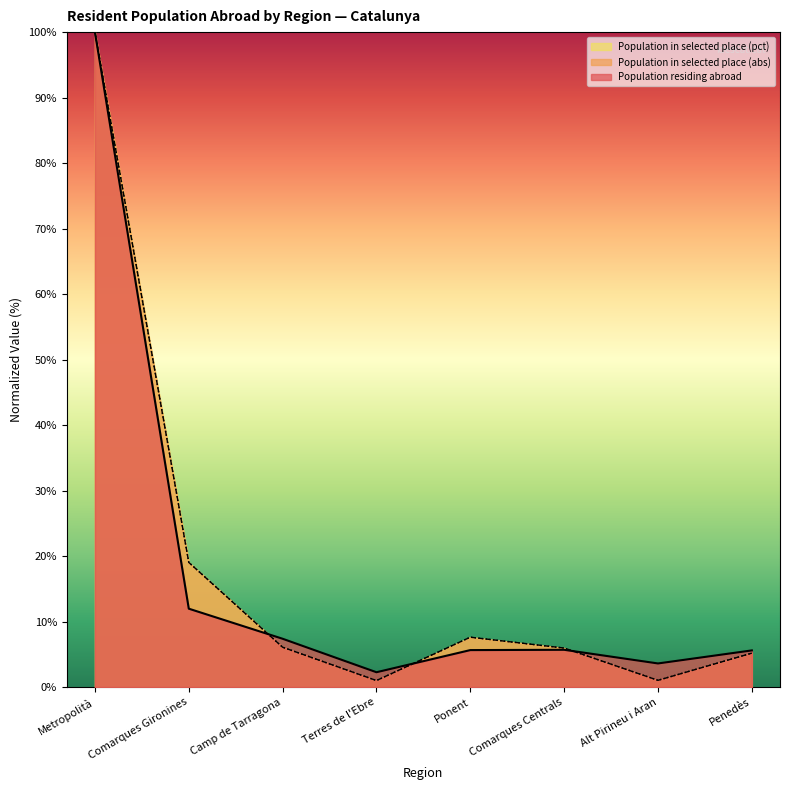

At which category is the sum across all series the highest?

Metropolità